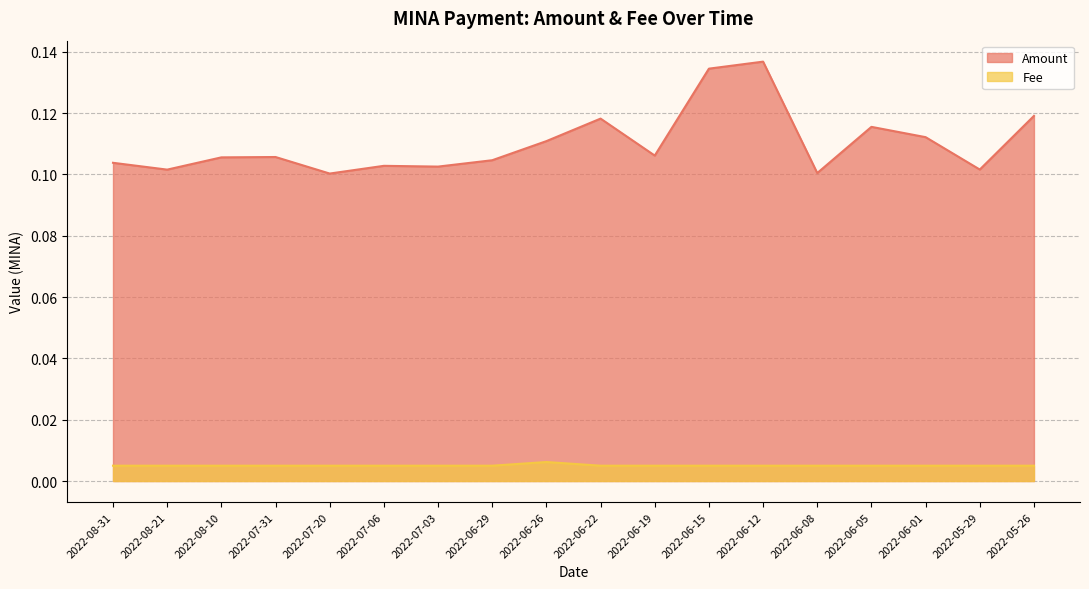

Which series has the largest total across all categories?

Amount